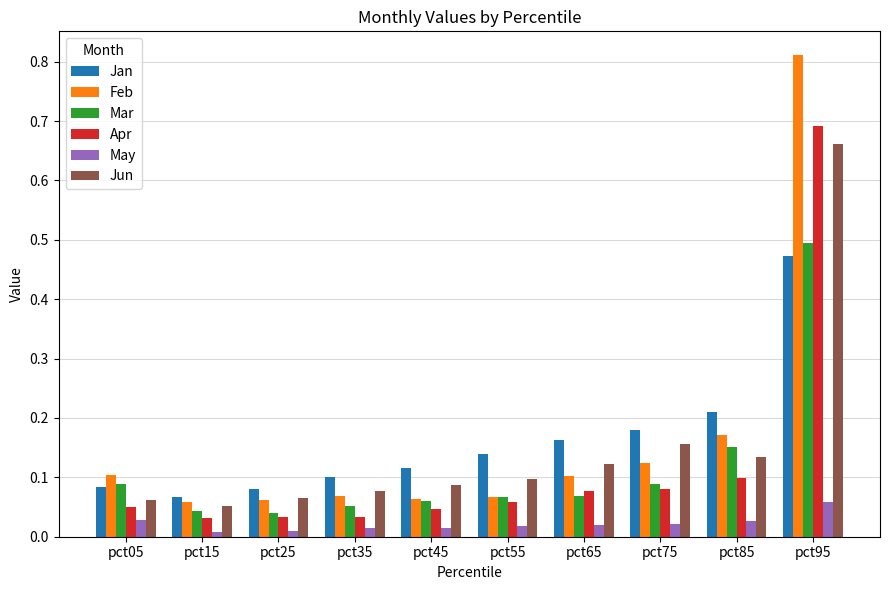

Count the number of categories in the chart.

10